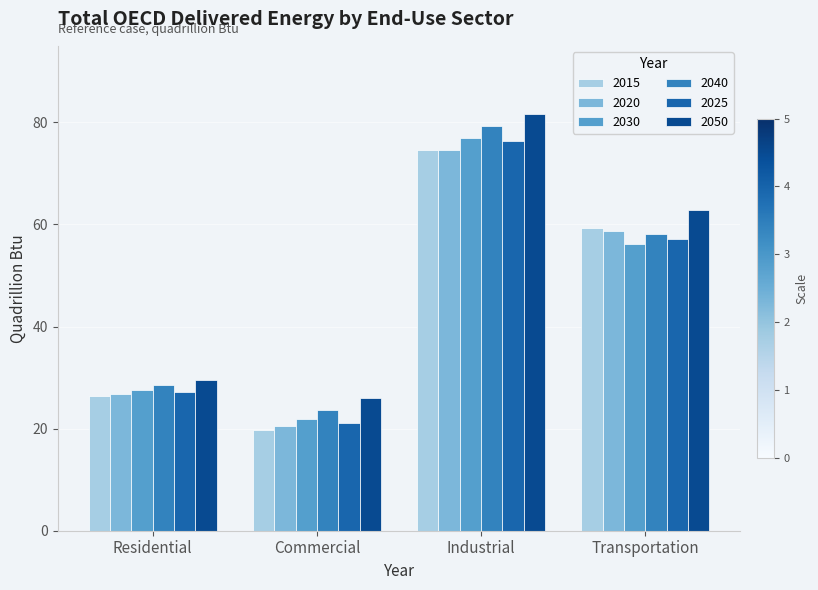

Reading right to left, what are all the values shown in this chart?

2015: 59.4	74.5	19.8	26.3
2020: 58.8	74.6	20.5	26.7
2030: 56.2	77.0	21.9	27.5
2040: 58.2	79.2	23.7	28.5
2025: 57.2	76.4	21.2	27.1
2050: 62.8	81.7	26.1	29.5